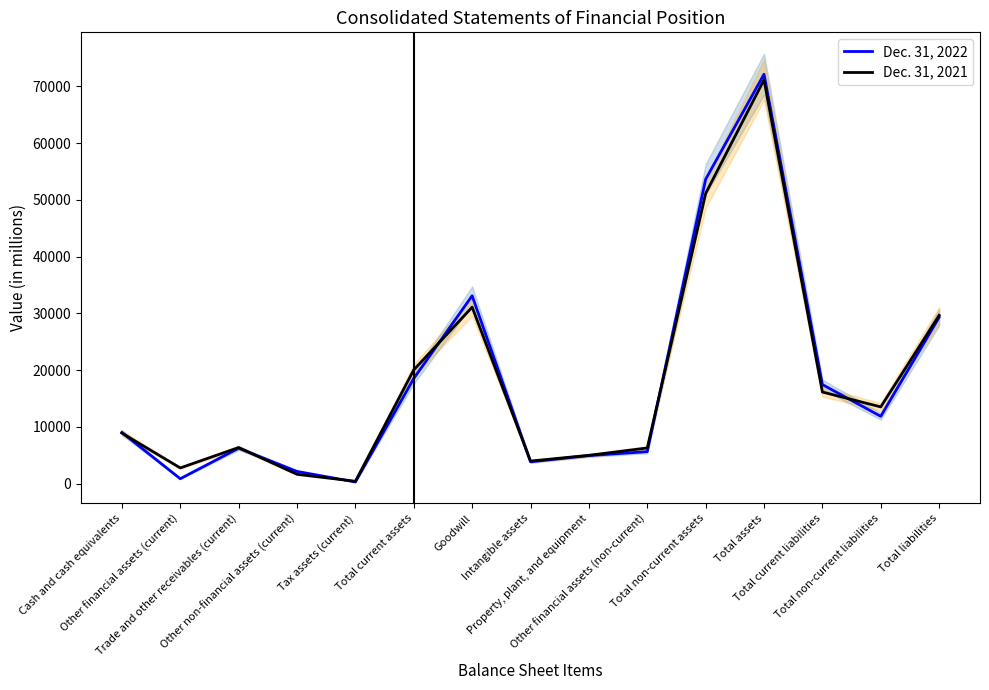

What is the minimum value for Dec. 31, 2022?

287